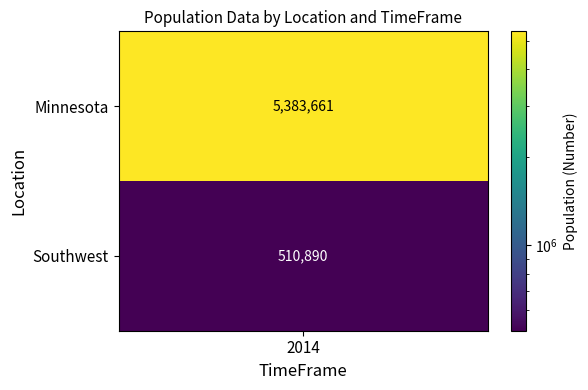

True or false: the data shows 8007045 at Minnesota.

False